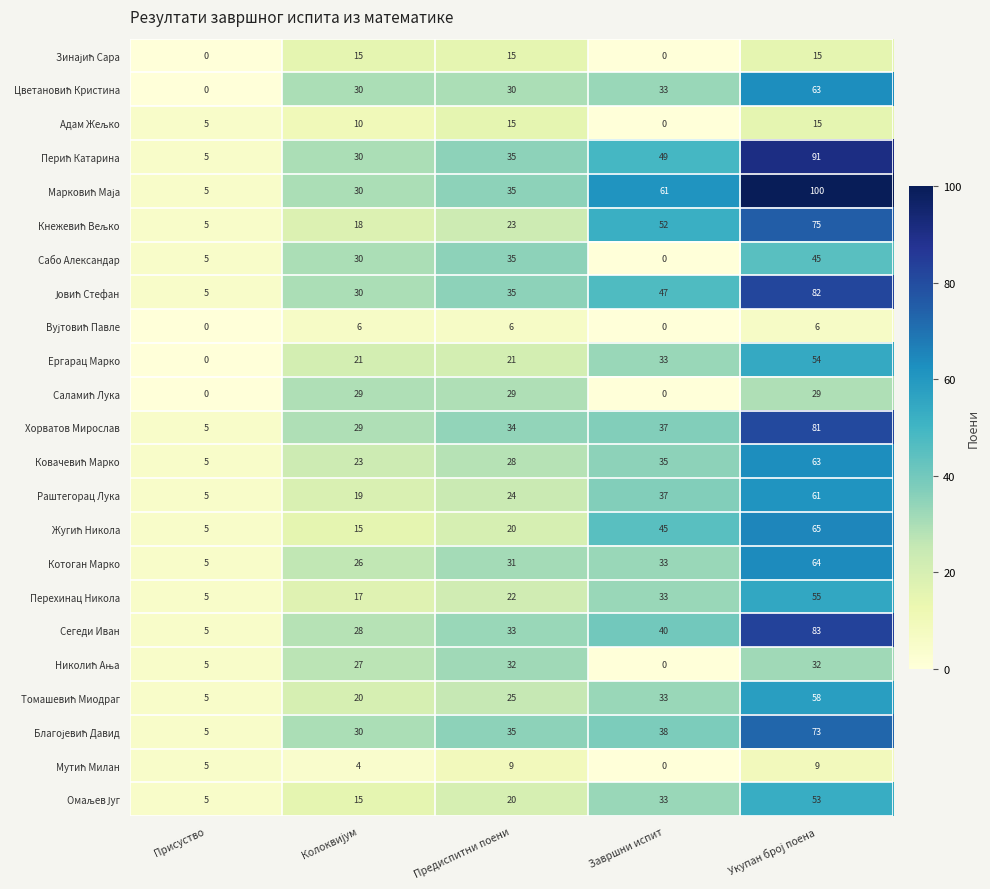

The Ергарац Марко series shows 0 at Присуство. True or false?

True